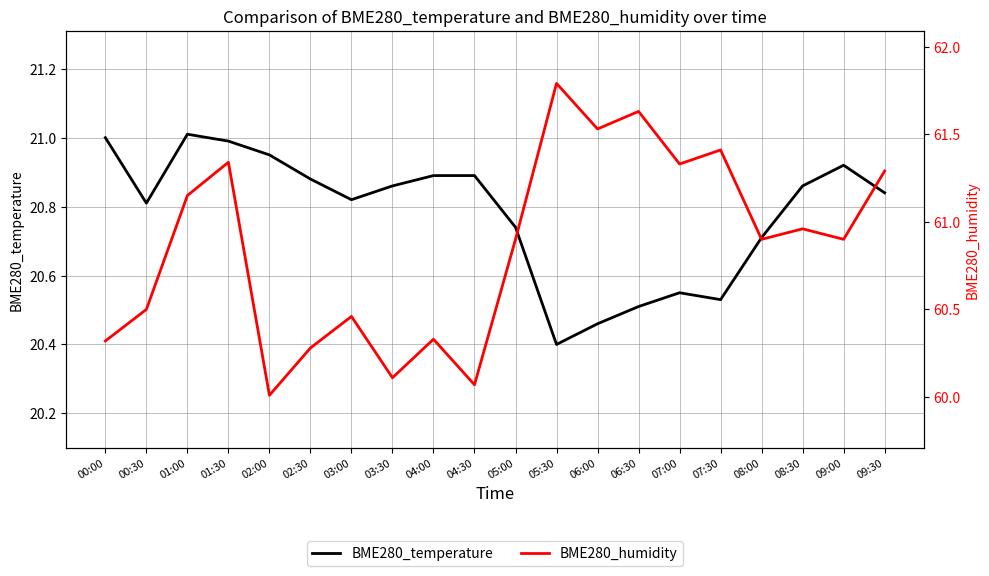

Count the number of data series in this chart.

2